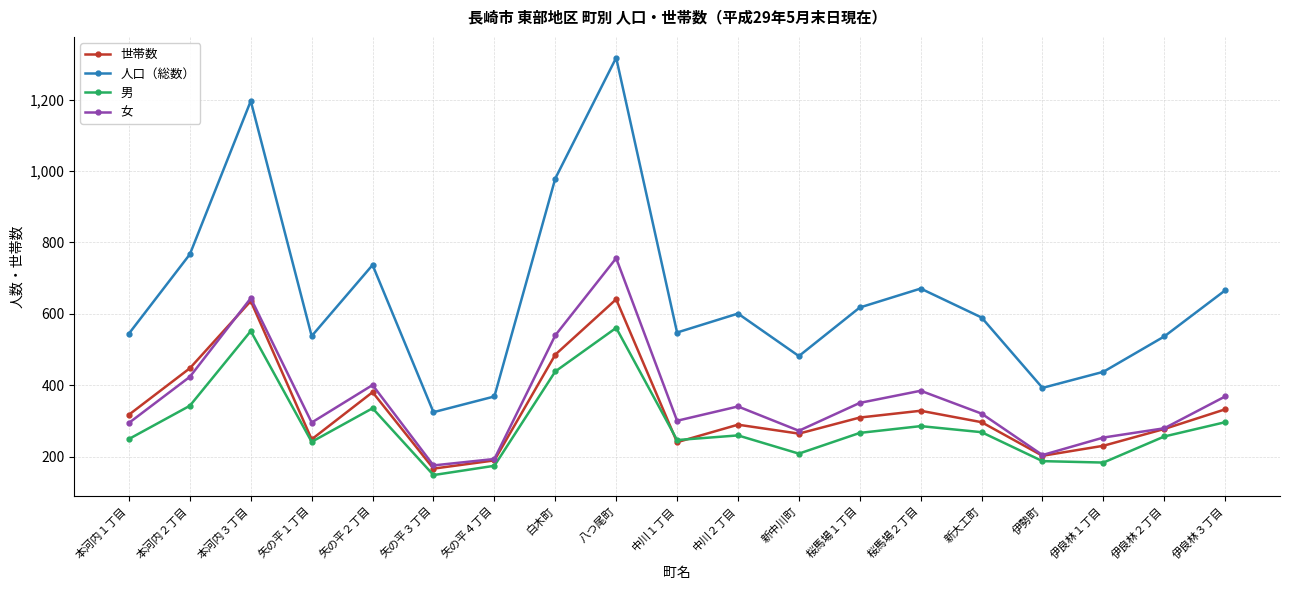

True or false: 男 and 女 intersect in this chart.

False